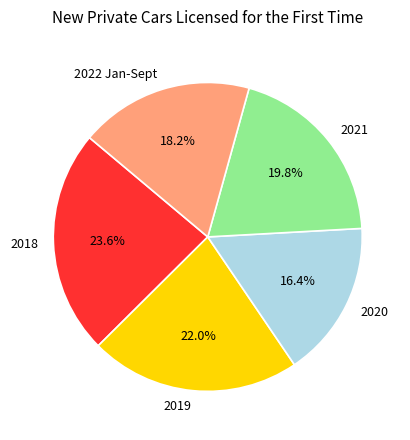

What is the ratio of the value at 2018 to the value at 2019?

1.1